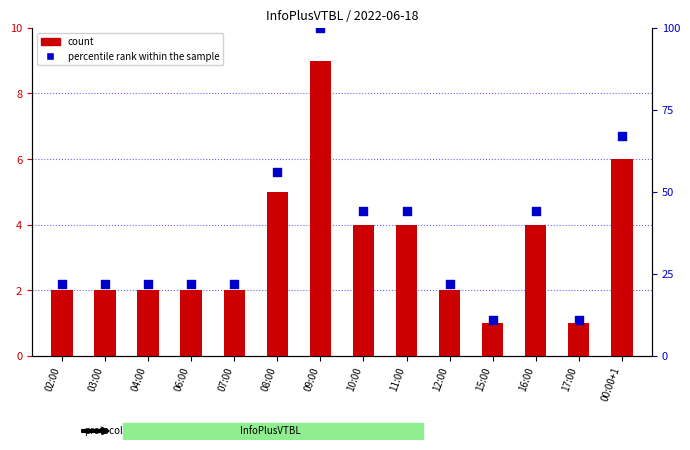

Which series reaches the maximum Y coordinate?

percentile rank within the sample